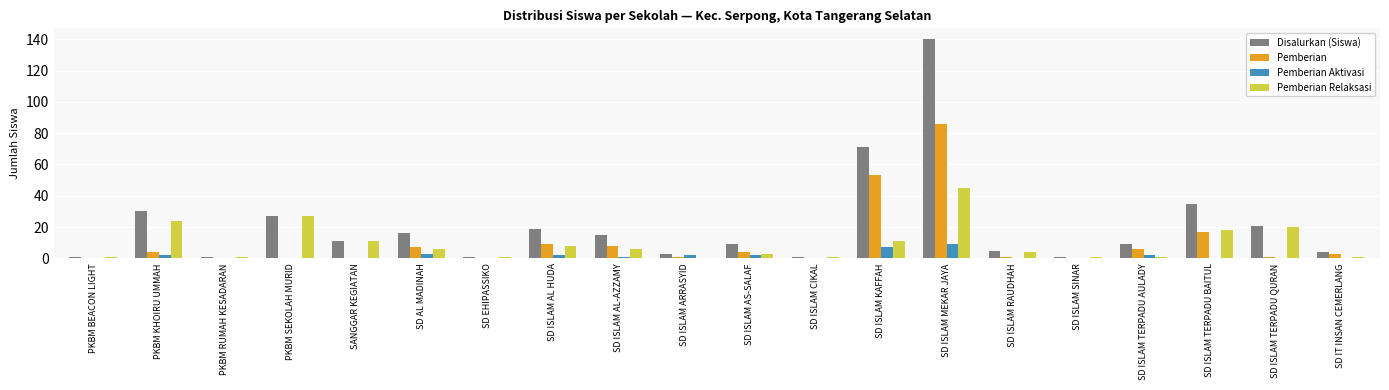

Is the value of Disalurkan (Siswa) at SD ISLAM AL HUDA greater than the value of Pemberian Aktivasi at SD ISLAM AL-AZZAMY?

Yes